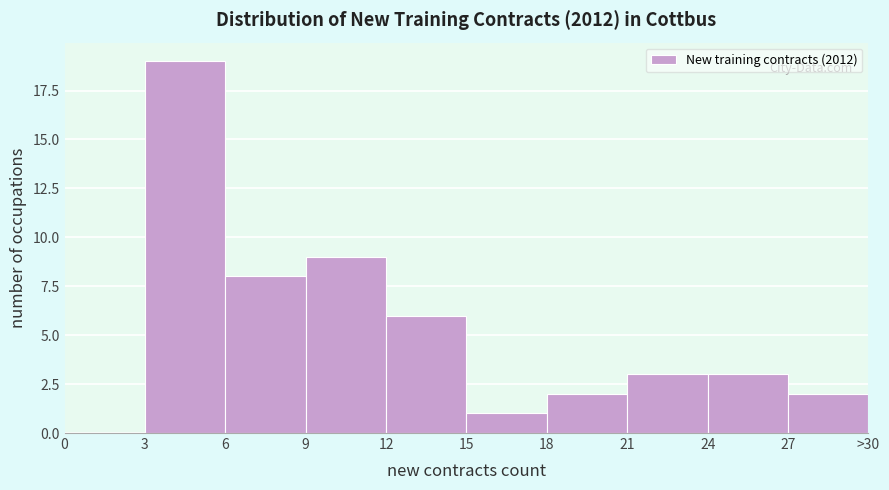

Reading left to right, extract all data points from this chart.

0=0	3=19	6=8	9=9	12=6	15=1	18=2	21=3	24=3	27=2